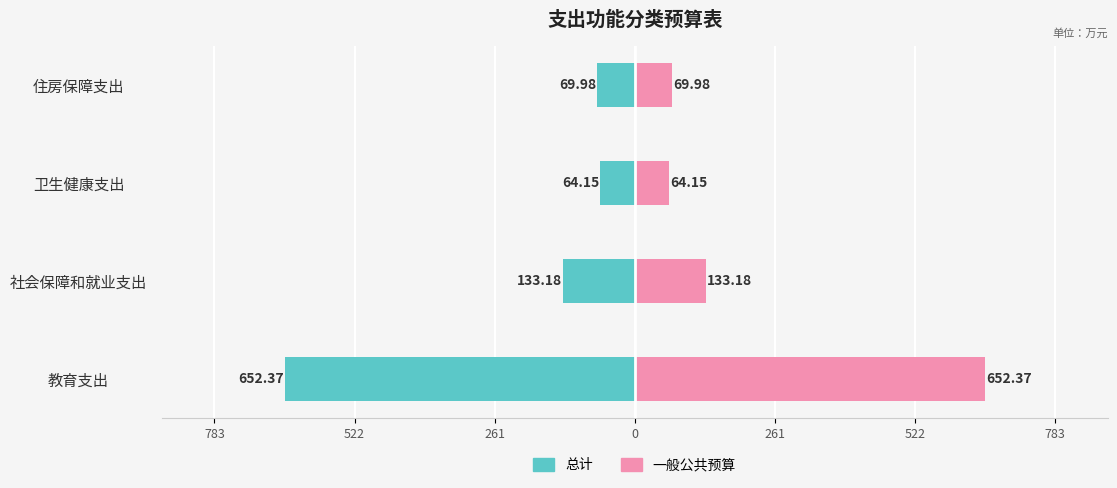

What is the difference between the maximum and minimum values in the 一般公共预算 series?

588.2